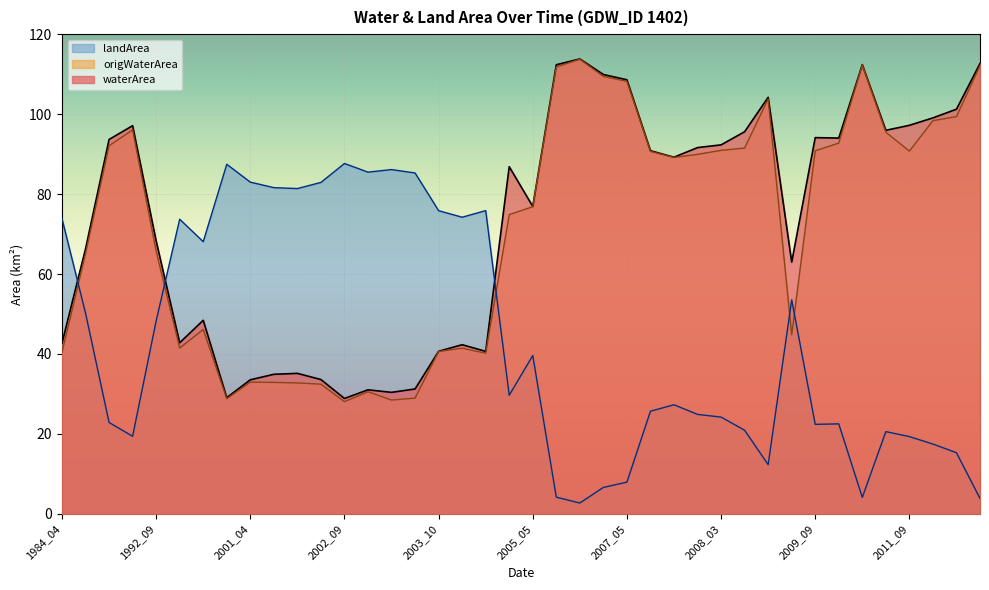

At how many categories does at least one series exceed 21?

40